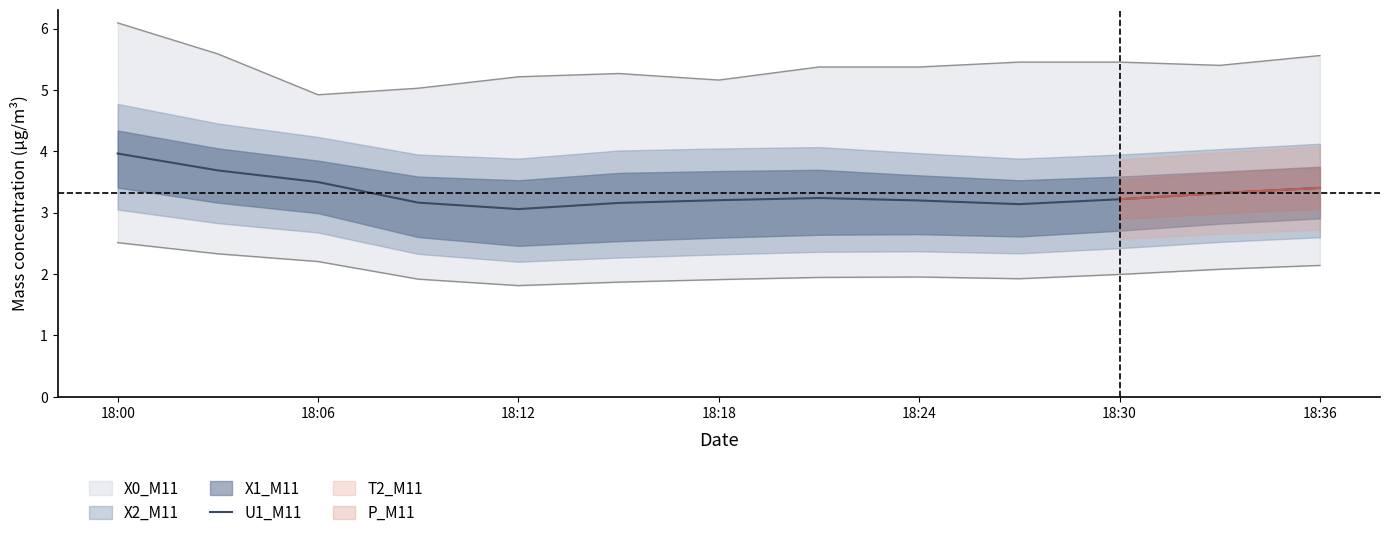

Count the number of categories in the chart.

13